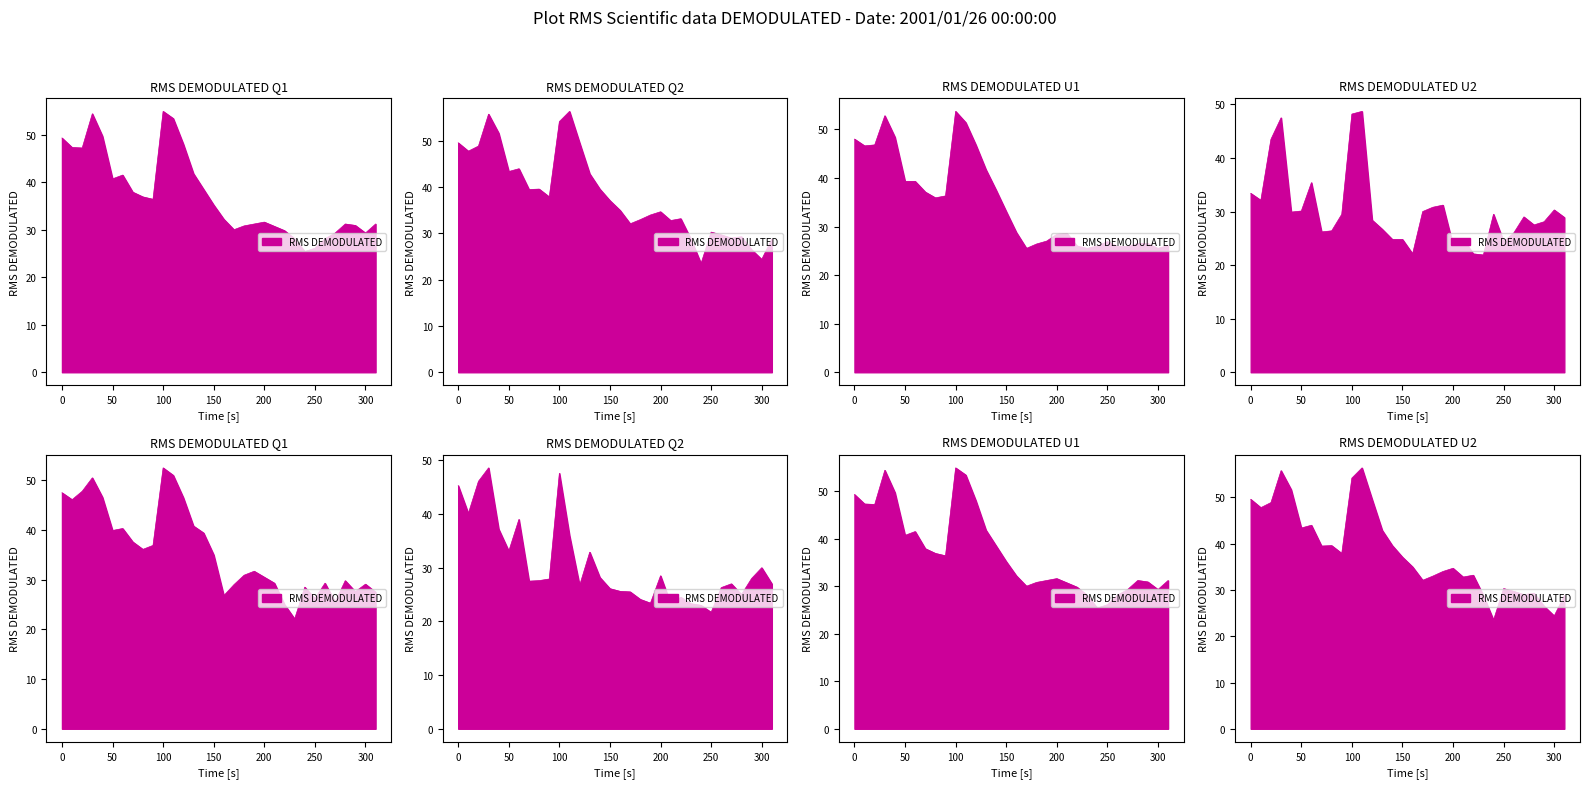

Does the chart display data point markers on the line(s)?

No